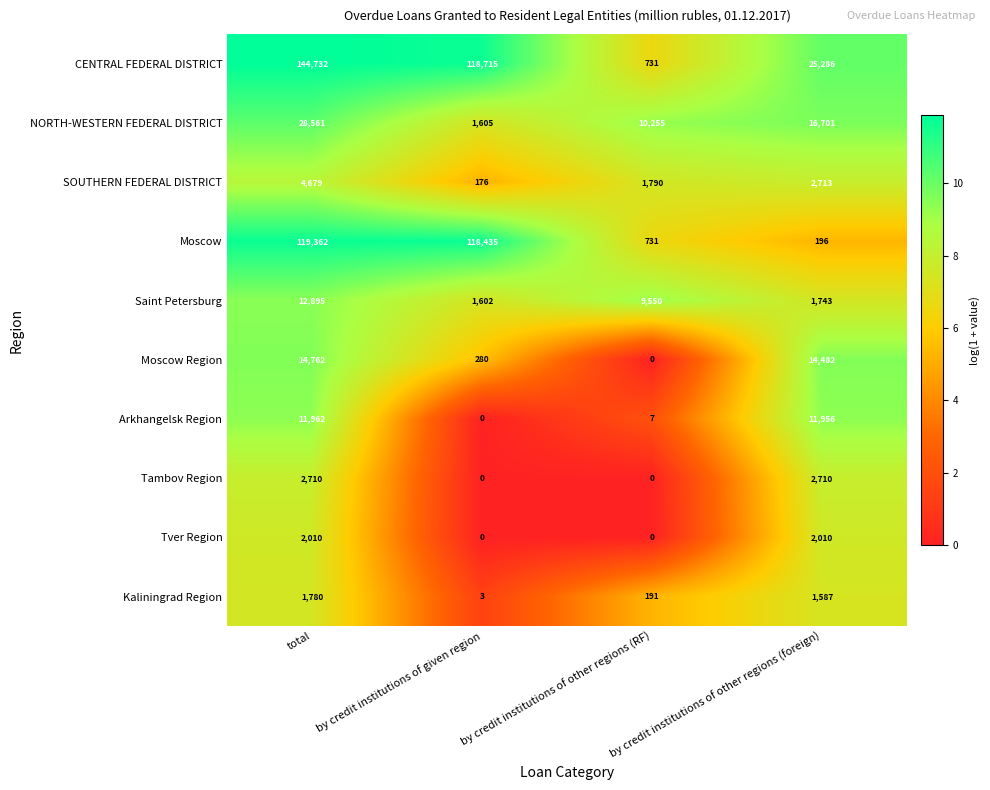

What is the sum of the Saint Petersburg values at by credit institutions of given region and by credit institutions of other regions (foreign)?

3345